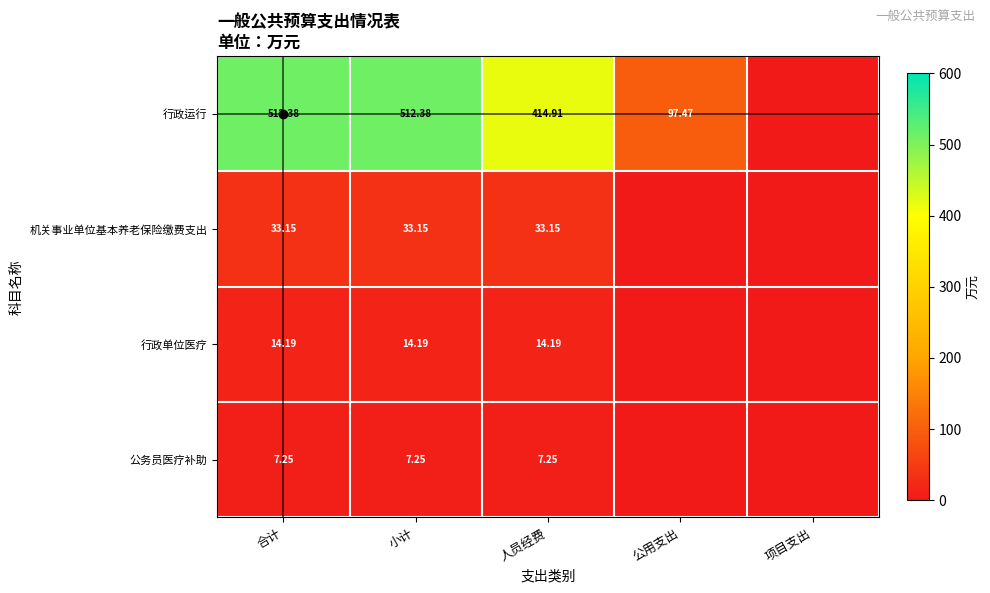

How many distinct data groups are displayed?

4